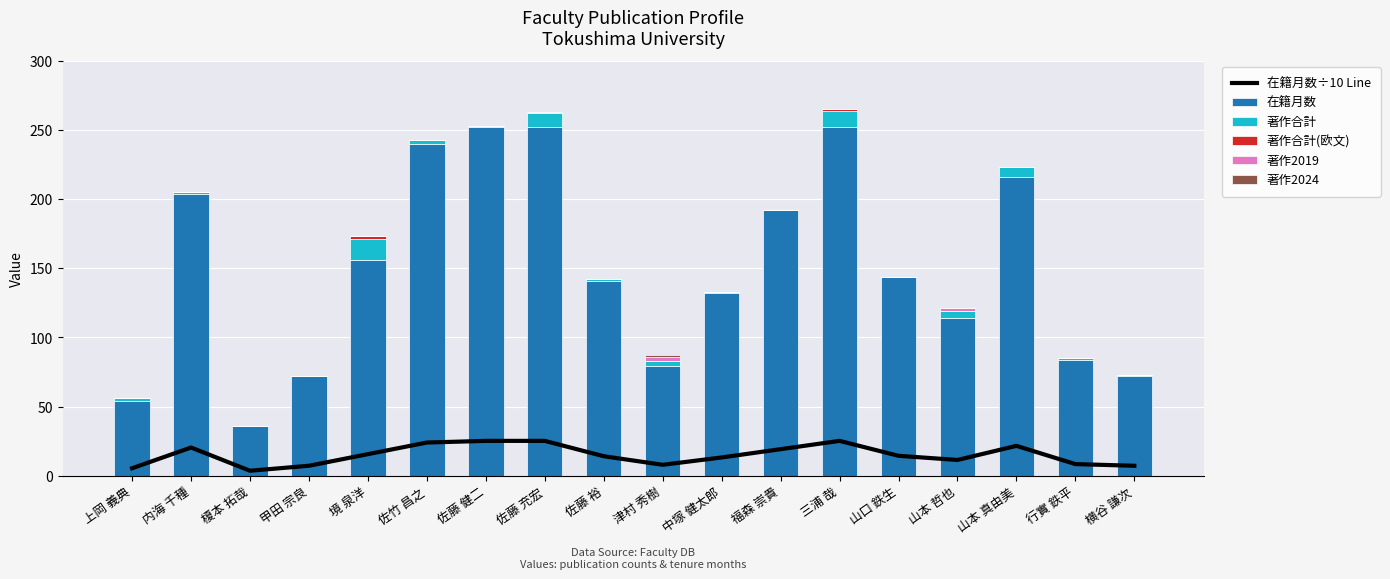

At which label is 著作2024 closest to 0?

上岡 義典